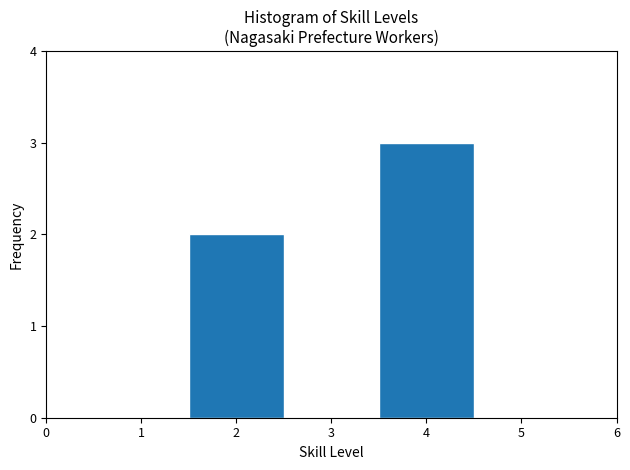

Reading left to right, list every bar in this chart as the range it spans on the x-axis followed by its height. The values are not printed on the chart, so give them approximately, as read against the axis.

0.5 to 1.5: 0
1.5 to 2.5: 2
2.5 to 3.5: 0
3.5 to 4.5: 3